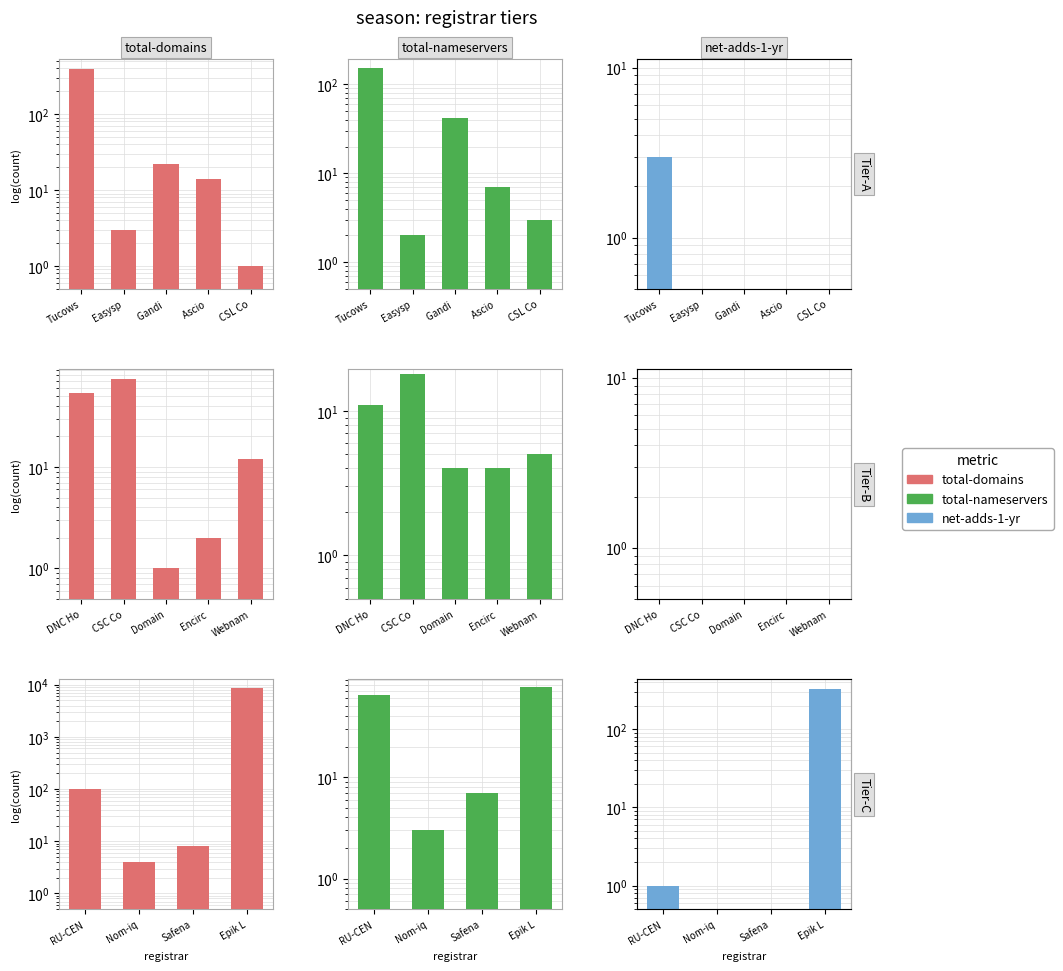

Are the bars grouped side by side (vs. stacked)?

Yes